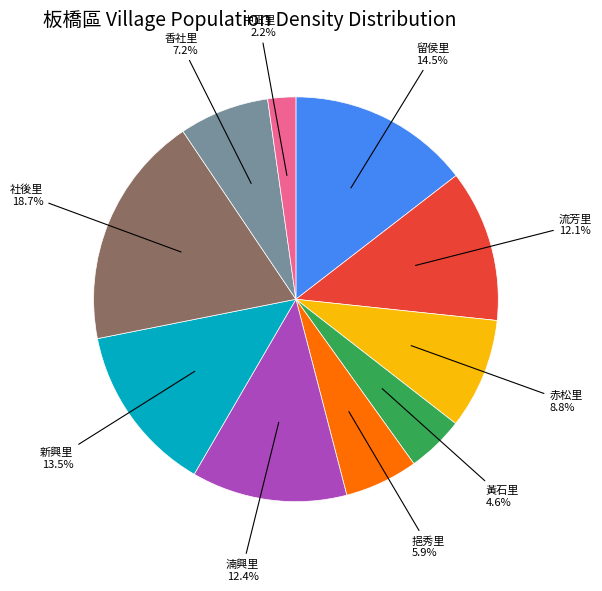

Is there a majority slice in this chart?

No